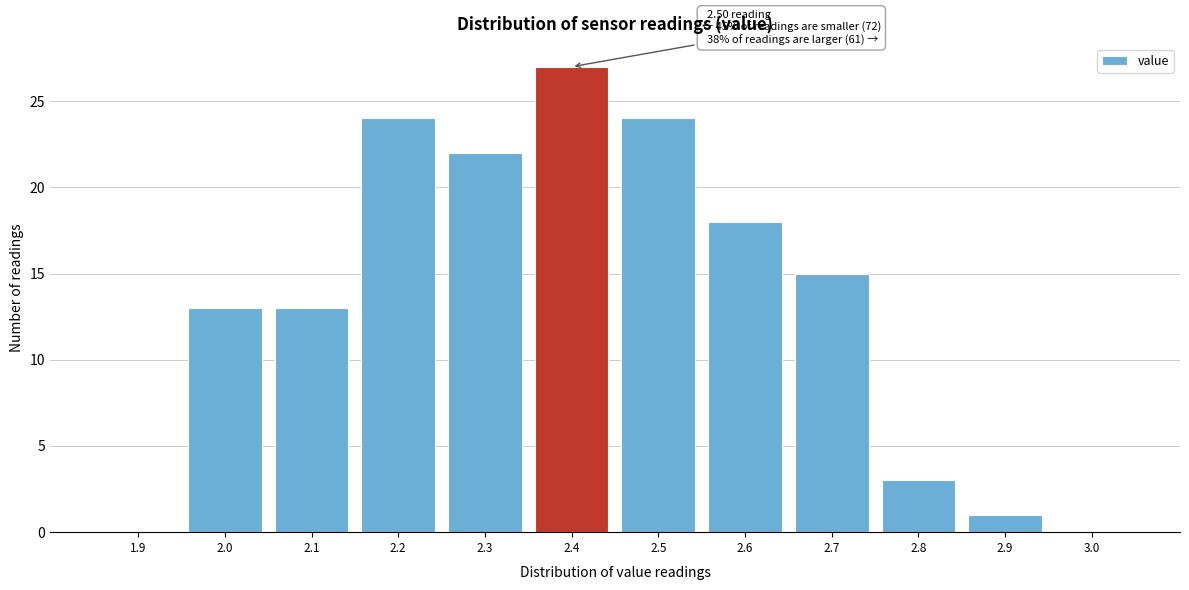

Reading right to left, extract all data points from this chart.

3.0=0	2.9=1	2.8=3	2.7=15	2.6=18	2.5=24	2.4=27	2.3=22	2.2=24	2.1=13	2.0=13	1.9=0